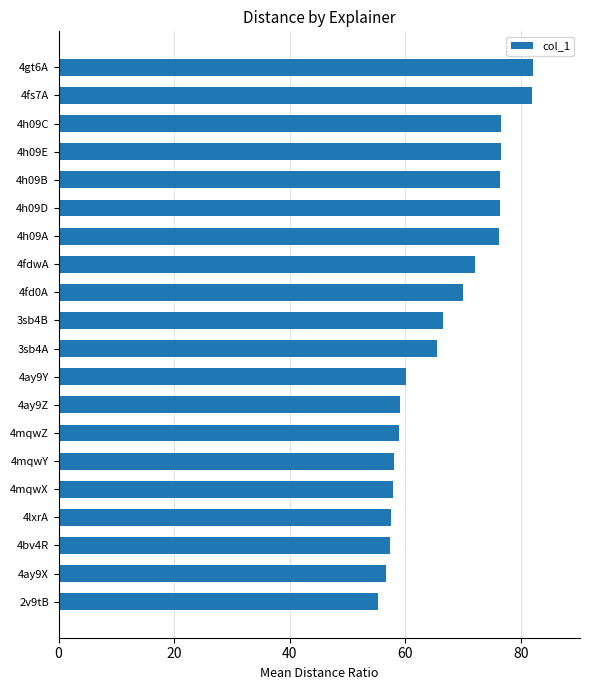

What is the difference between the maximum and minimum values?

26.8